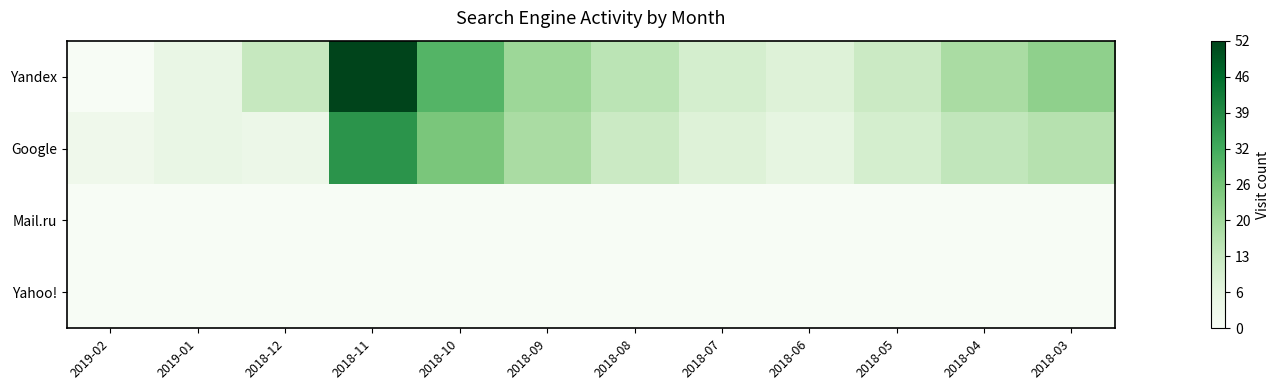

What is the total value across all series at 2018-12?

17